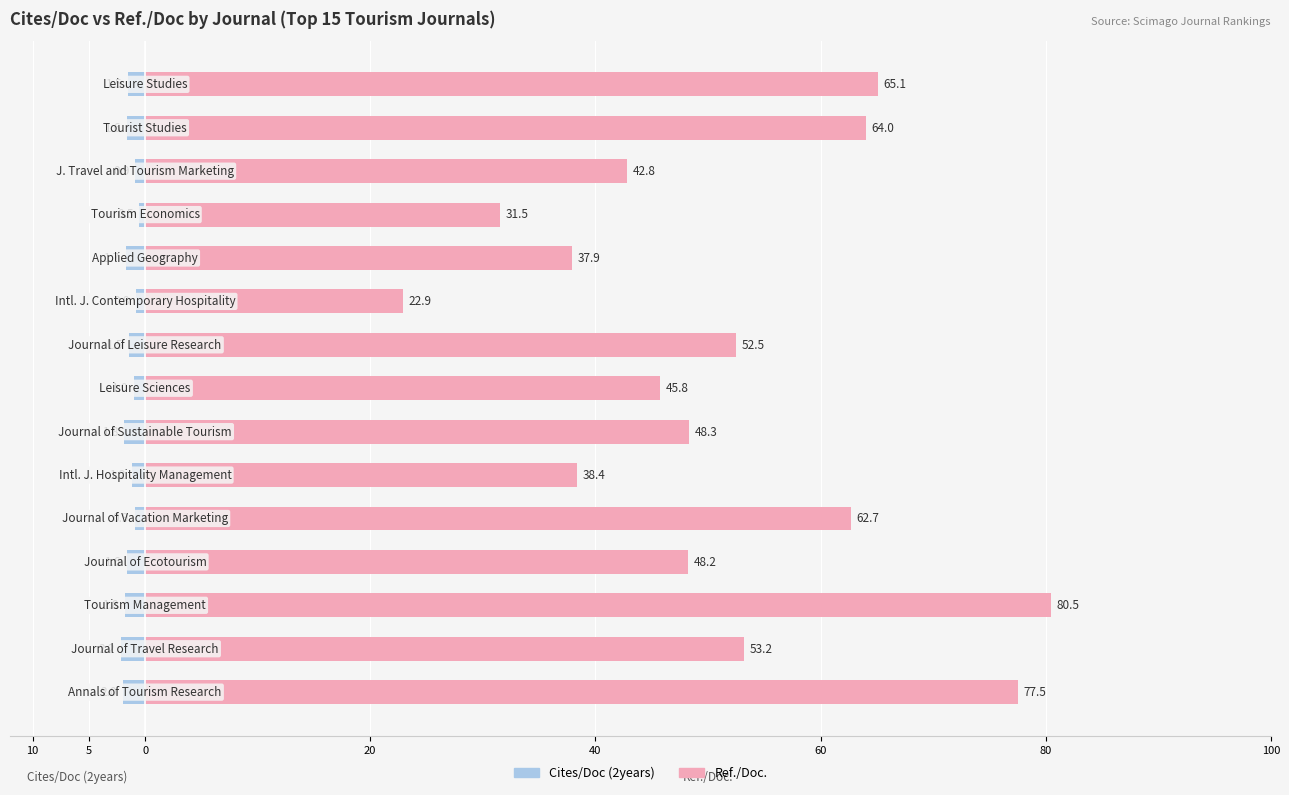

Which series has the largest total across all categories?

Ref./Doc.